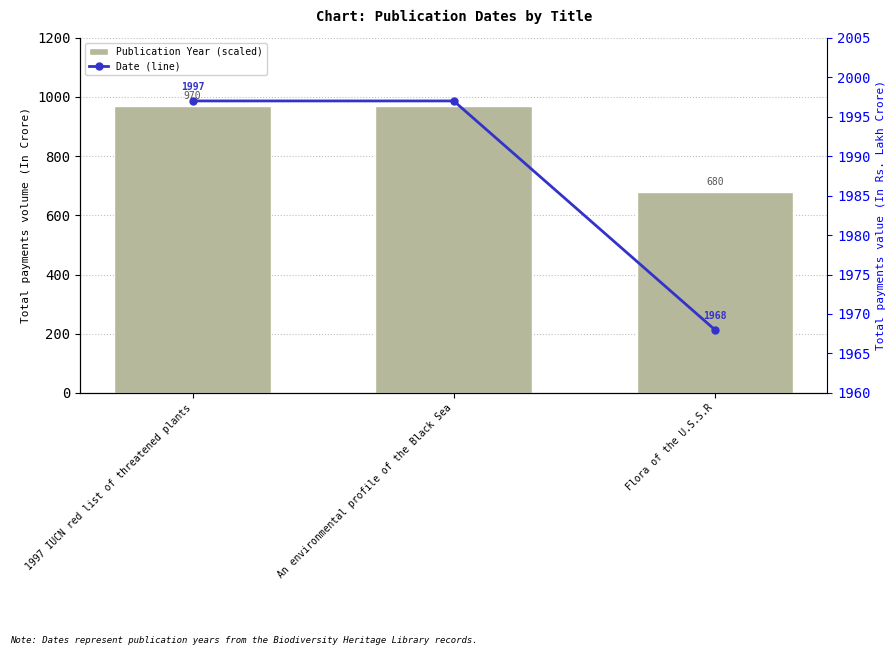

Which series has the largest range (max minus min)?

Publication Year (scaled)